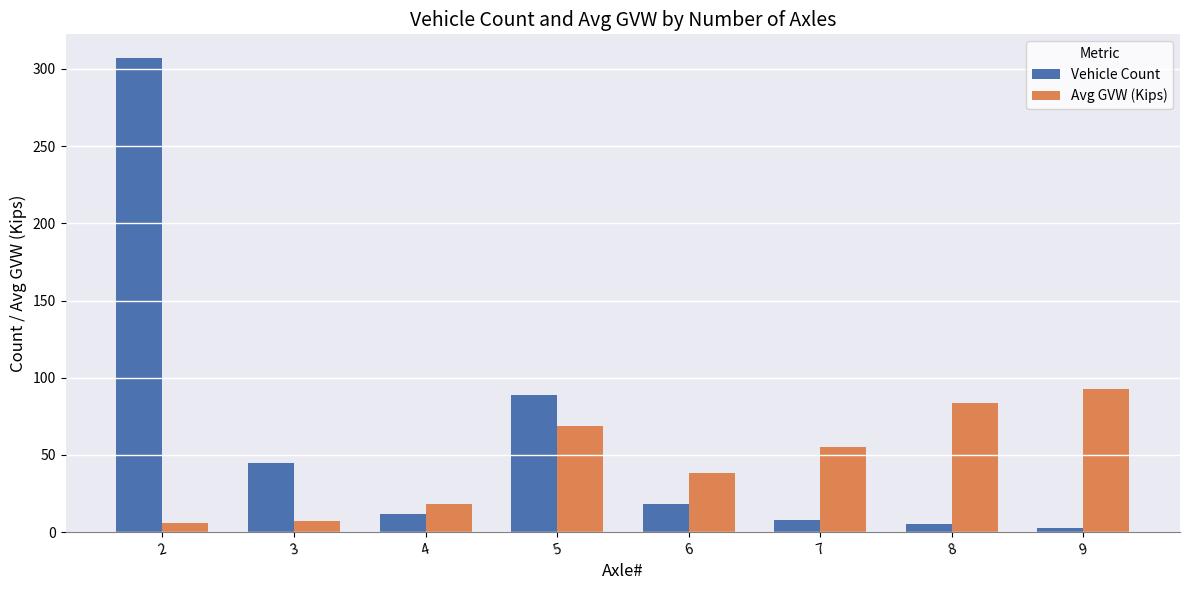

What is the value of the Vehicle Count bar at the 2nd from the left?

45.0